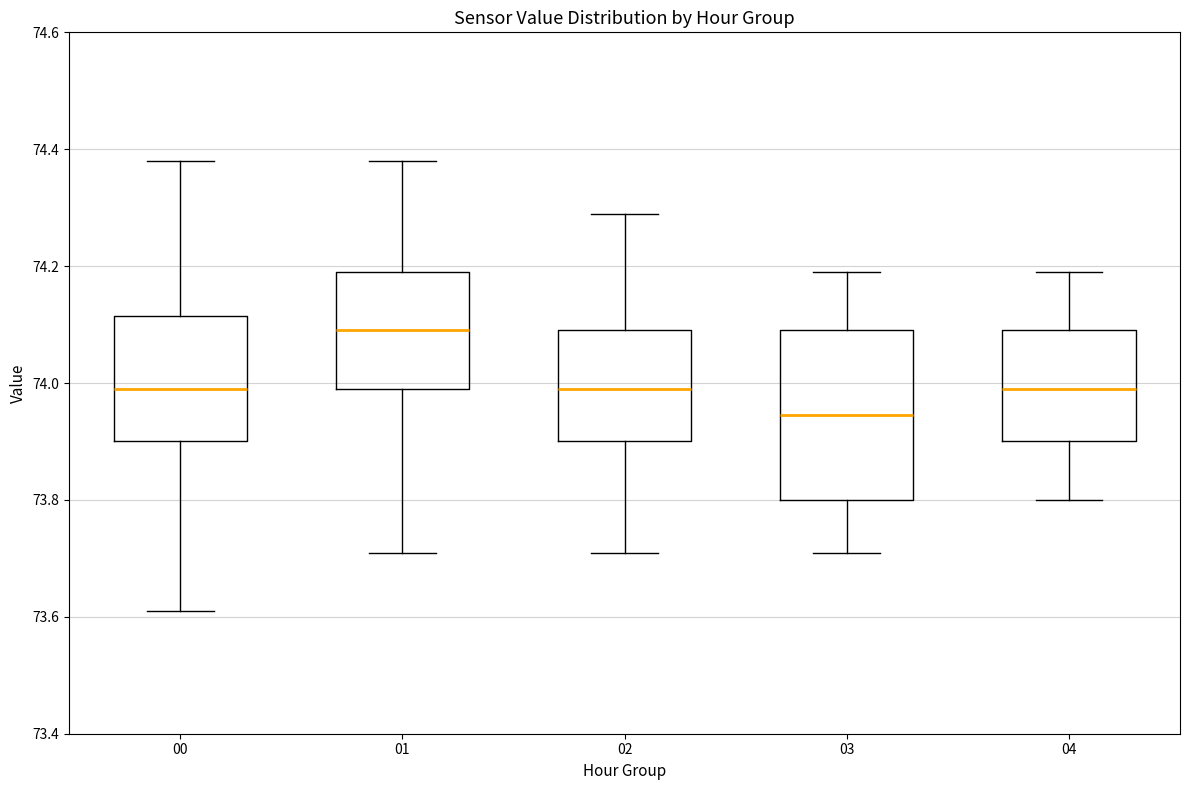

Reading left to right, read every box against the y-axis: the position of its median line, the range the box covers, and the ends of its whiskers. The values are not printed on the chart, so give them approximately, as read against the axis.

00: median 74.00, box 73.90 to 74.12, whiskers 73.62 to 74.38
01: median 74.10, box 74.00 to 74.20, whiskers 73.72 to 74.38
02: median 74.00, box 73.90 to 74.10, whiskers 73.72 to 74.30
03: median 73.94, box 73.80 to 74.10, whiskers 73.72 to 74.20
04: median 74.00, box 73.90 to 74.10, whiskers 73.80 to 74.20